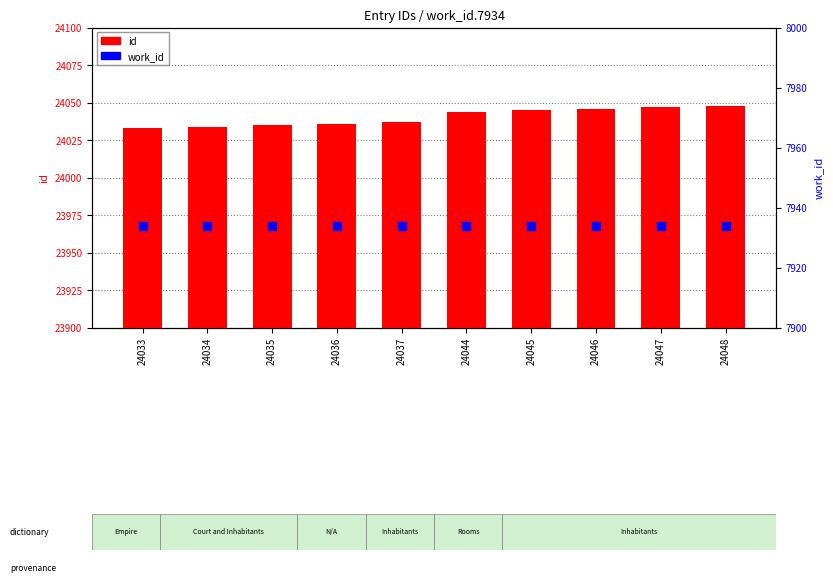

Is the value of work_id at 24037 greater than the value of id at 24036?

No